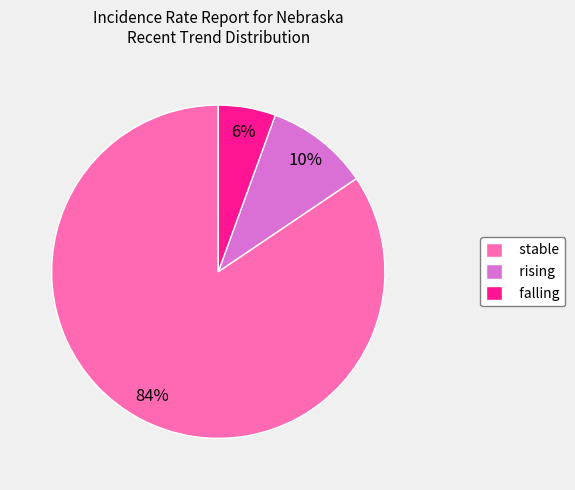

Does stable represent more than half of the total?

Yes